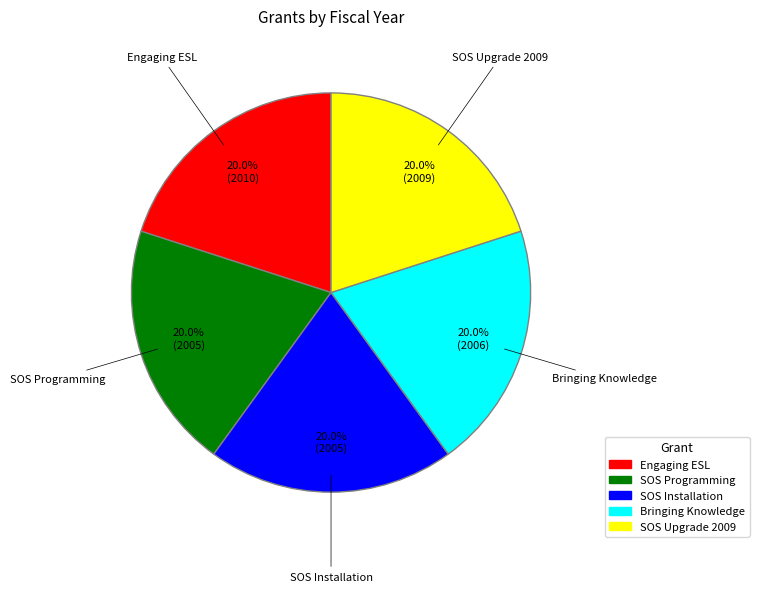

Is there any slice that represents more than half of the pie?

No